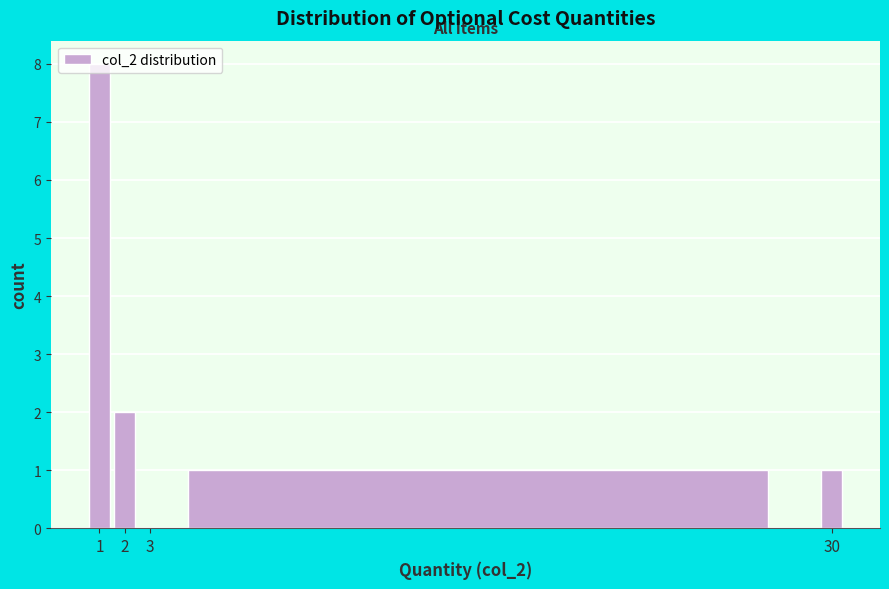

What is the height of the bar covering 0.5 to 1.5 on the x-axis? The values are not printed on the chart, so give them approximately, as read against the axis.

8